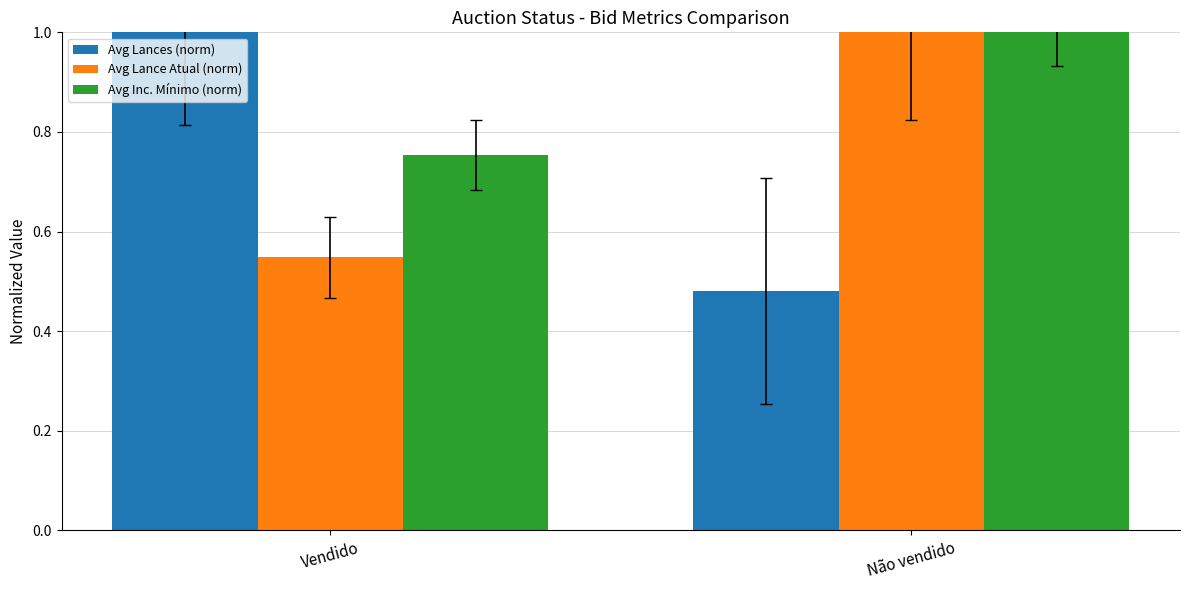

How many data points in Avg Lance Atual (norm) are less than 1?

1